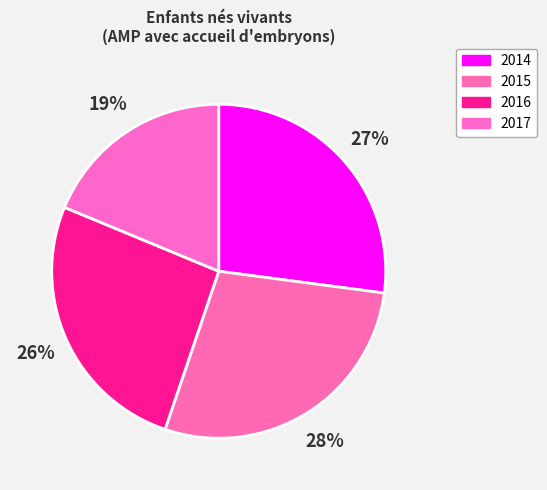

To the nearest percent, what is the combined percentage of 2017 and 2014?

46%